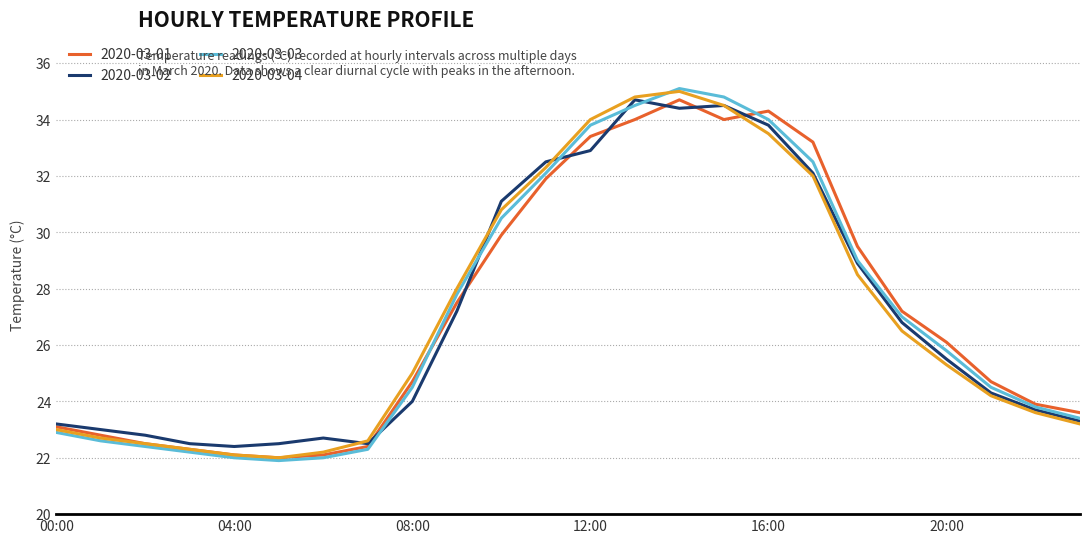

What is the difference between the maximum and second lowest values in the 2020-03-01 series?

12.6